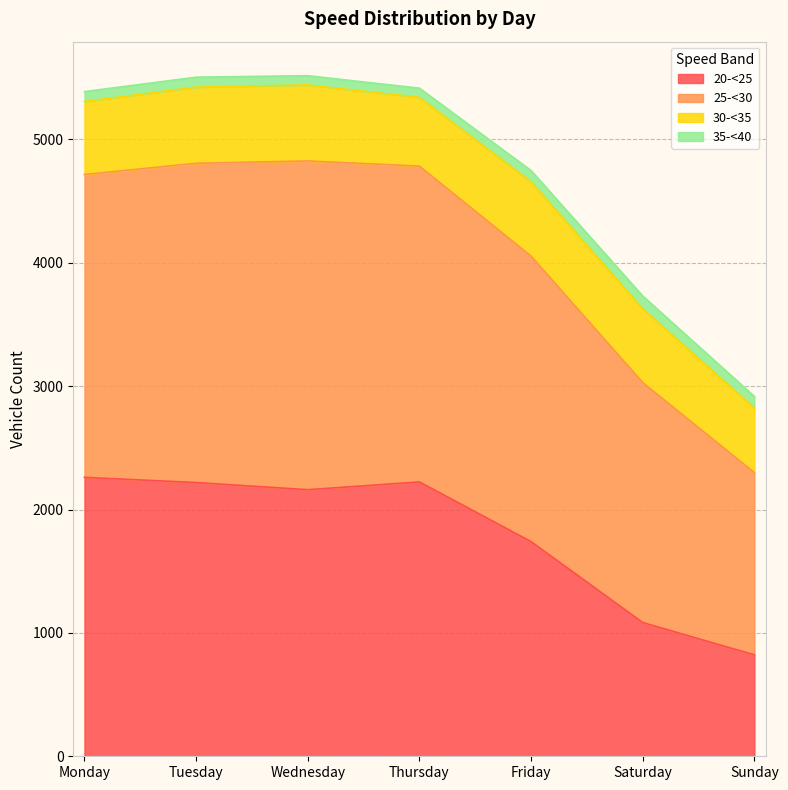

Which category has the lowest value in the 25-<30 series?

Sunday